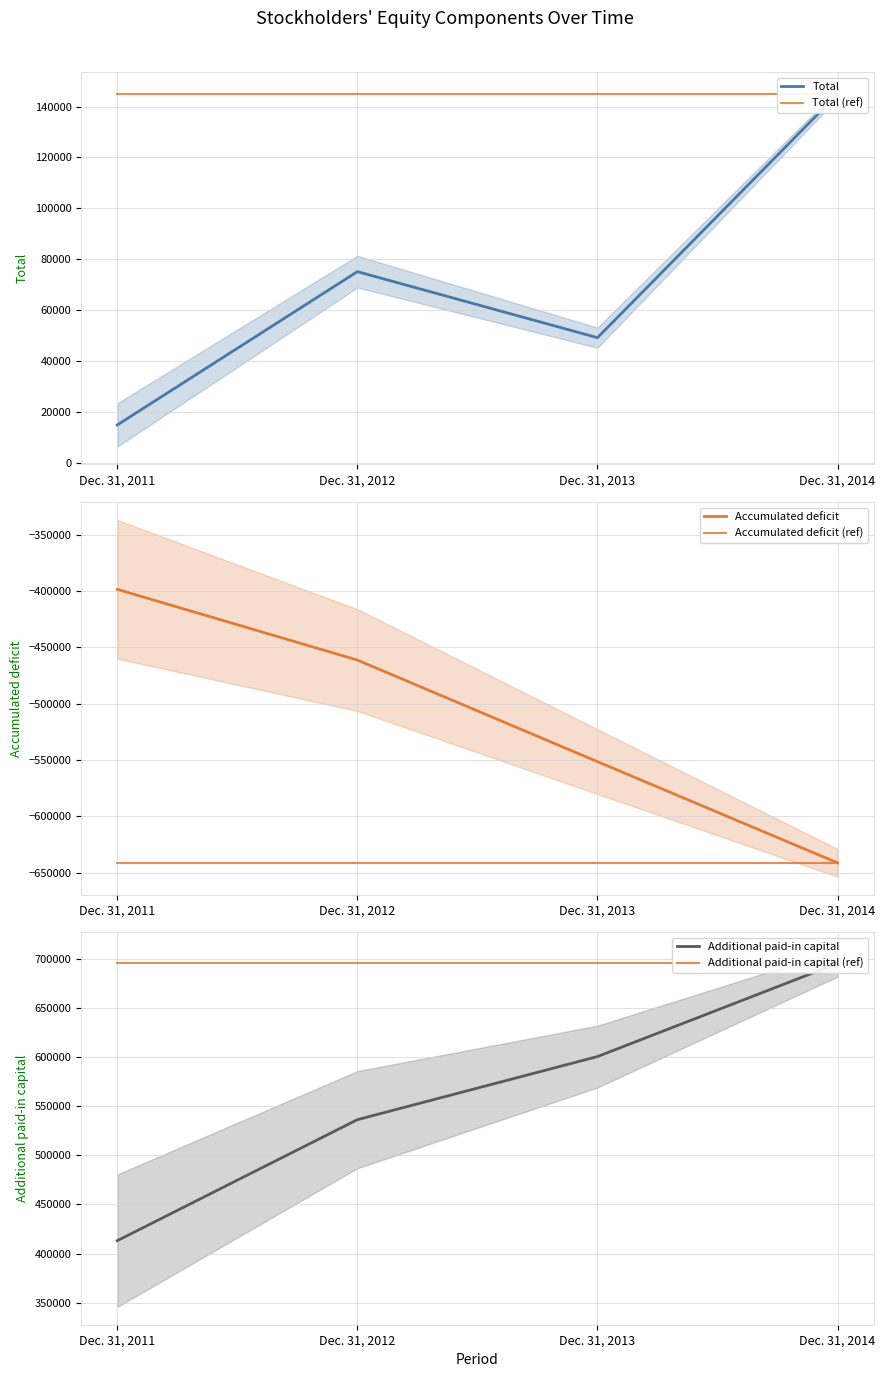

At which category is the sum across all series the highest?

Dec. 31, 2014